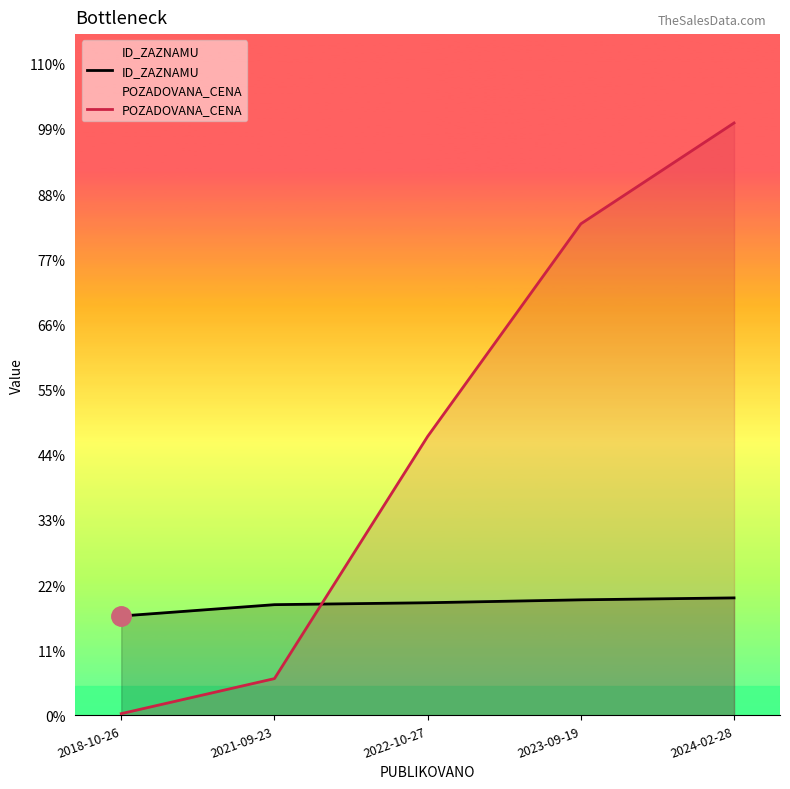

What is the sum of the ID_ZAZNAMU values at 2021-09-23 and 2022-10-27?

192626